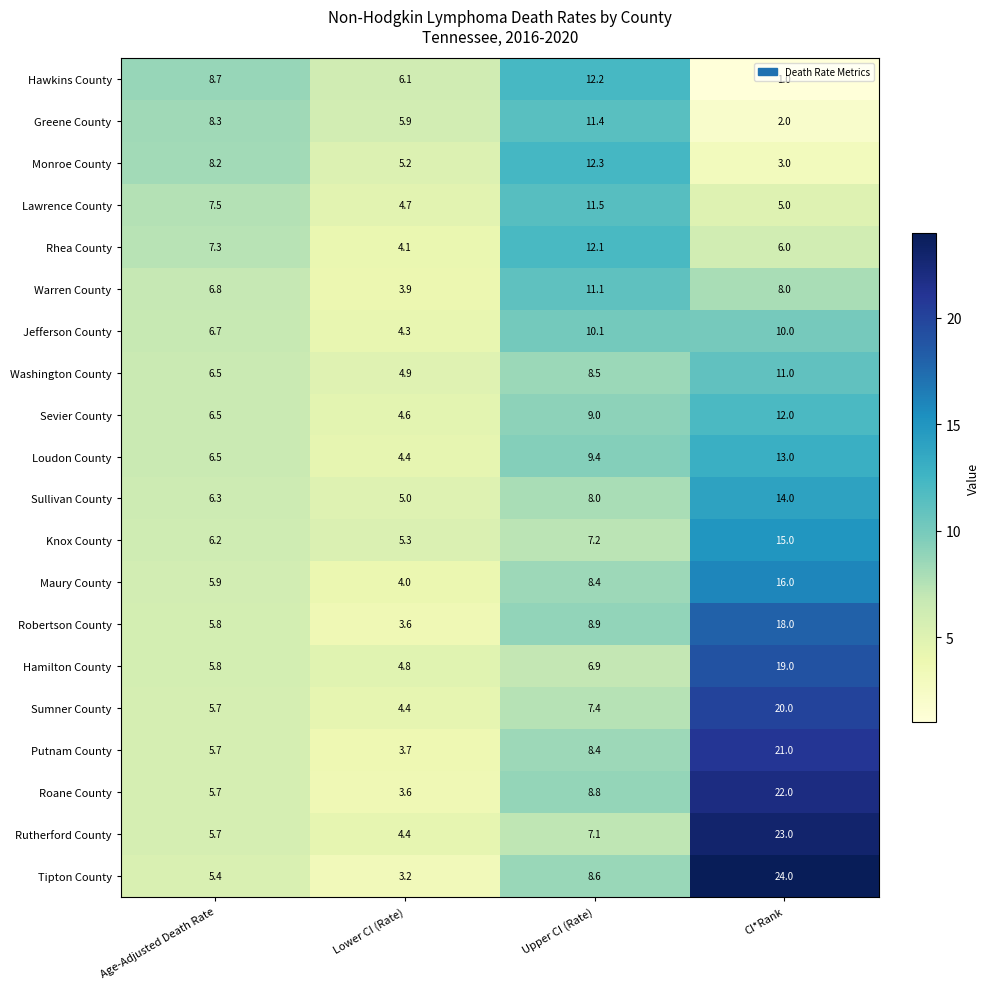

What is the average value of the Roane County series?

10.0